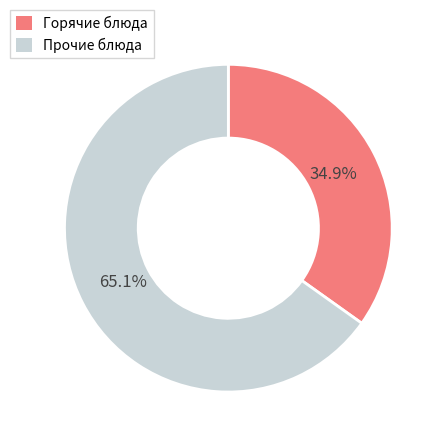

Is there a majority slice in this chart?

Yes